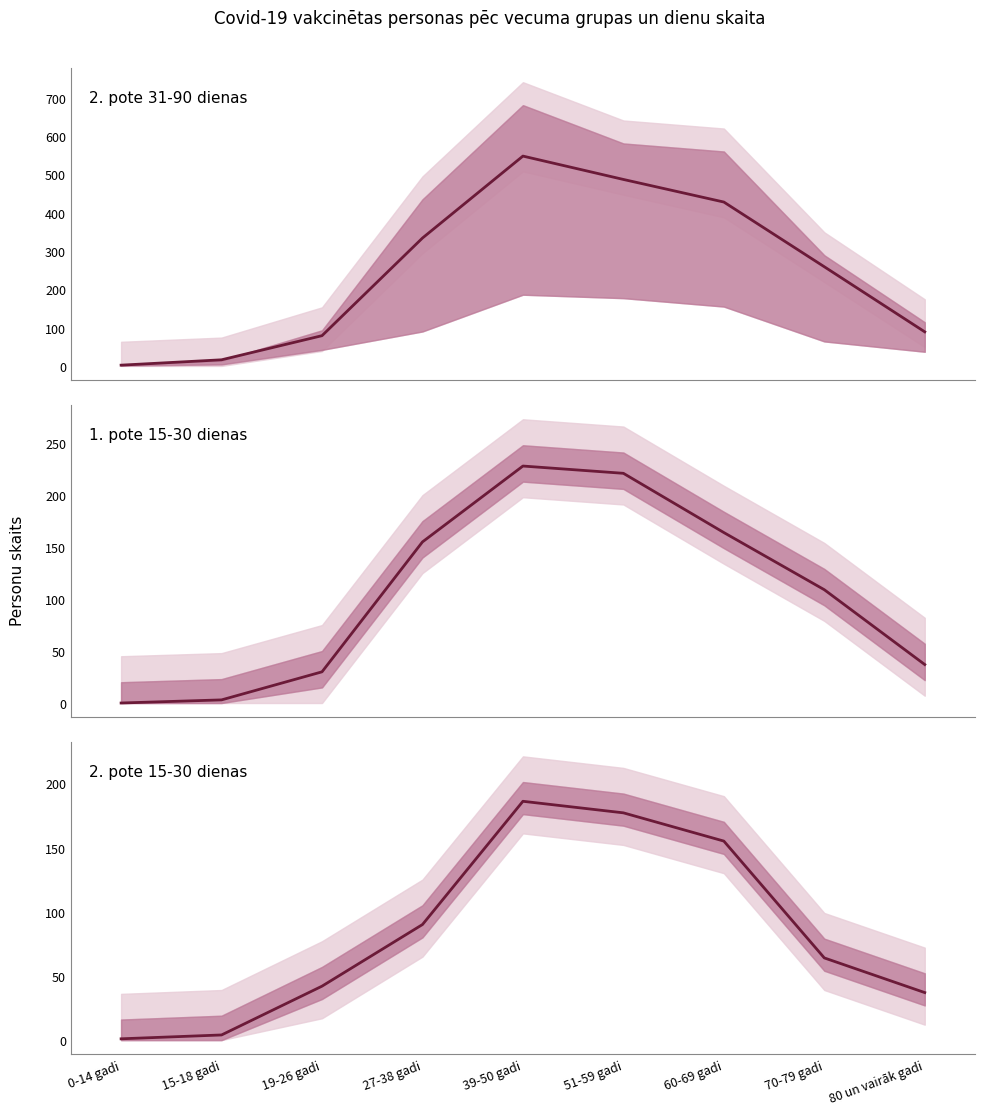

What position from the right is 70-79 gadi?

2